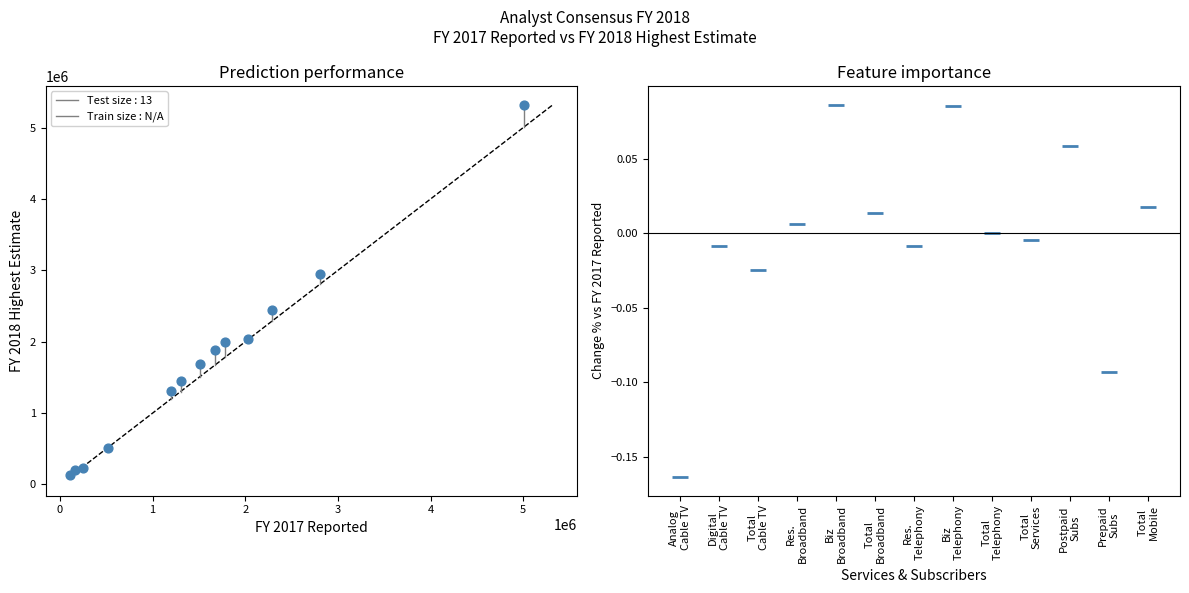

What is the range of X values (max minus min)?

4902600.0